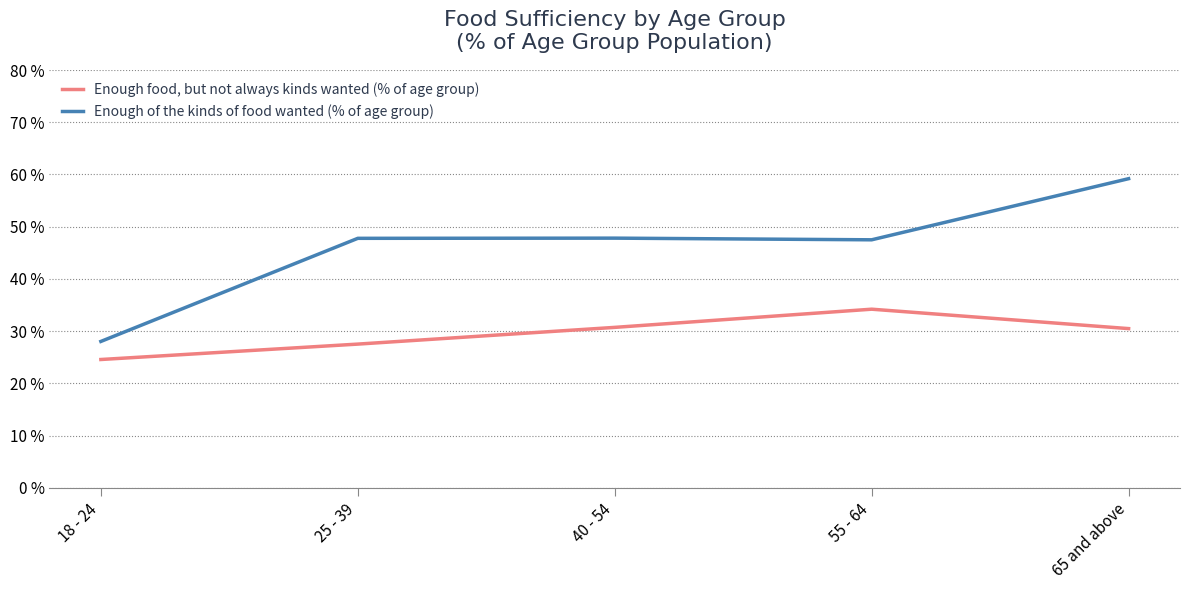

True or false: Enough food, but not always kinds wanted (% of age group) and Enough of the kinds of food wanted (% of age group) cross at least once.

False